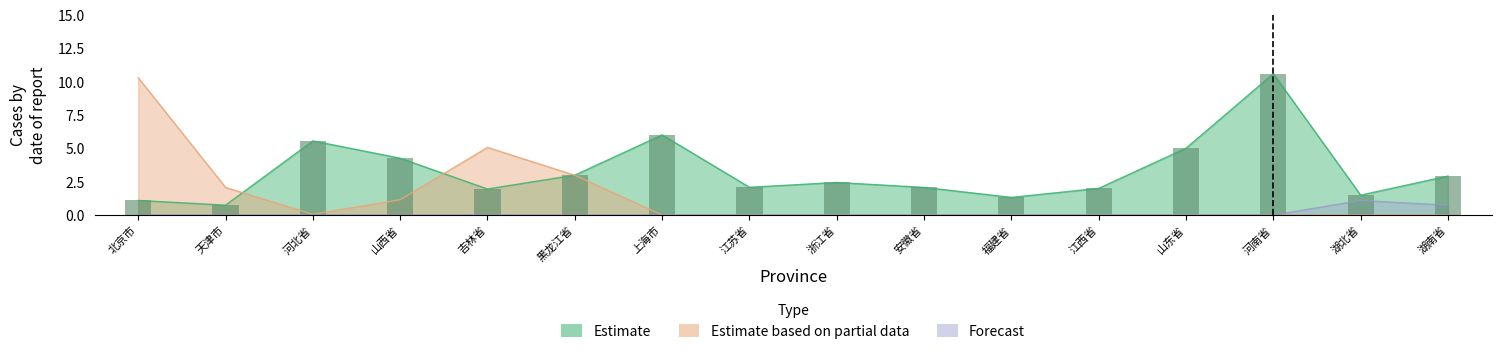

What are all the series names shown in the legend?

Estimate, Estimate based on partial data, Forecast